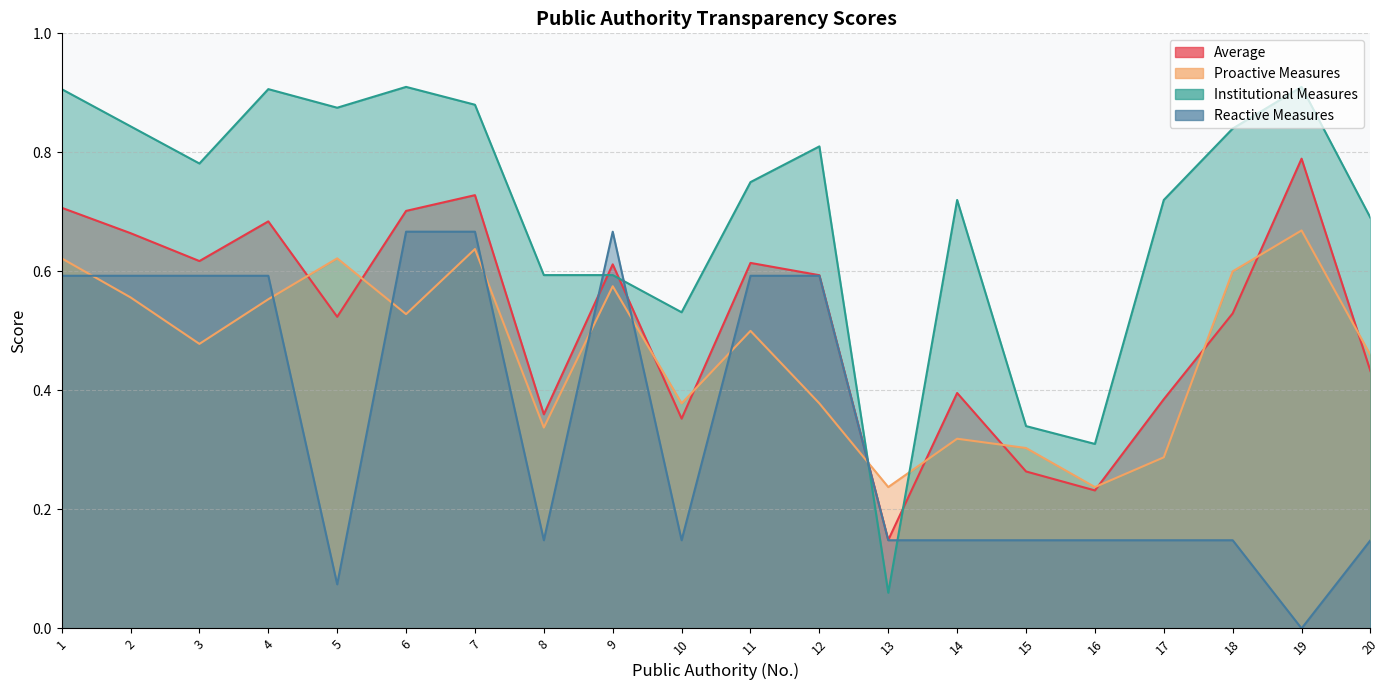

Which series ends up on top after the final intersection of Proactive Measures and Reactive Measures?

Proactive Measures